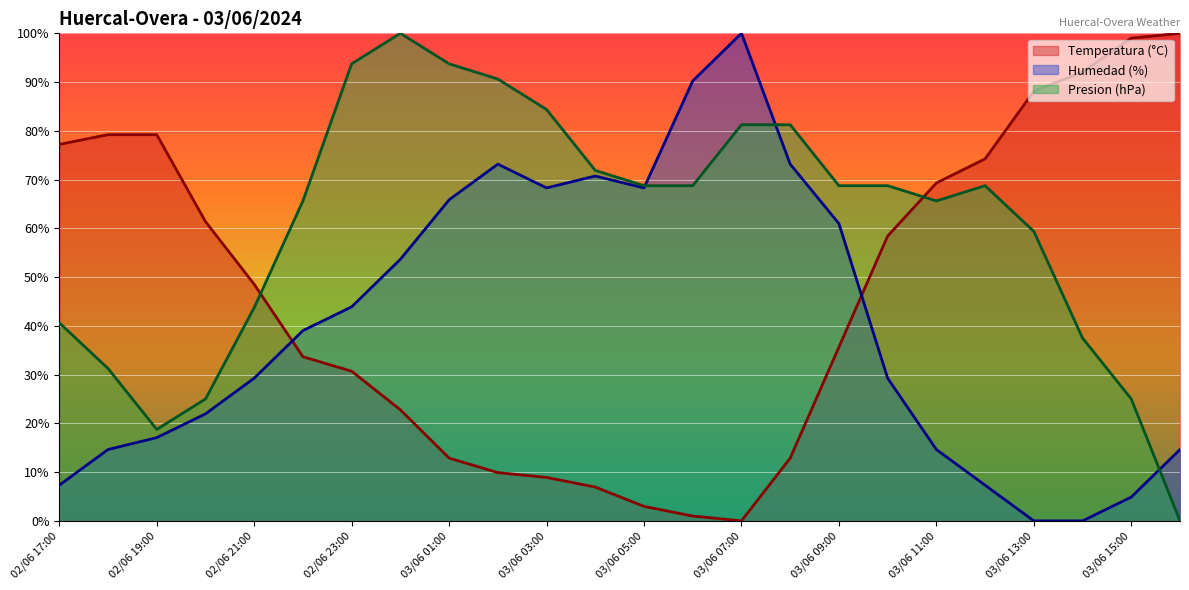

What is the difference between the maximum and minimum values in the Temperatura (°C) series?

100.0